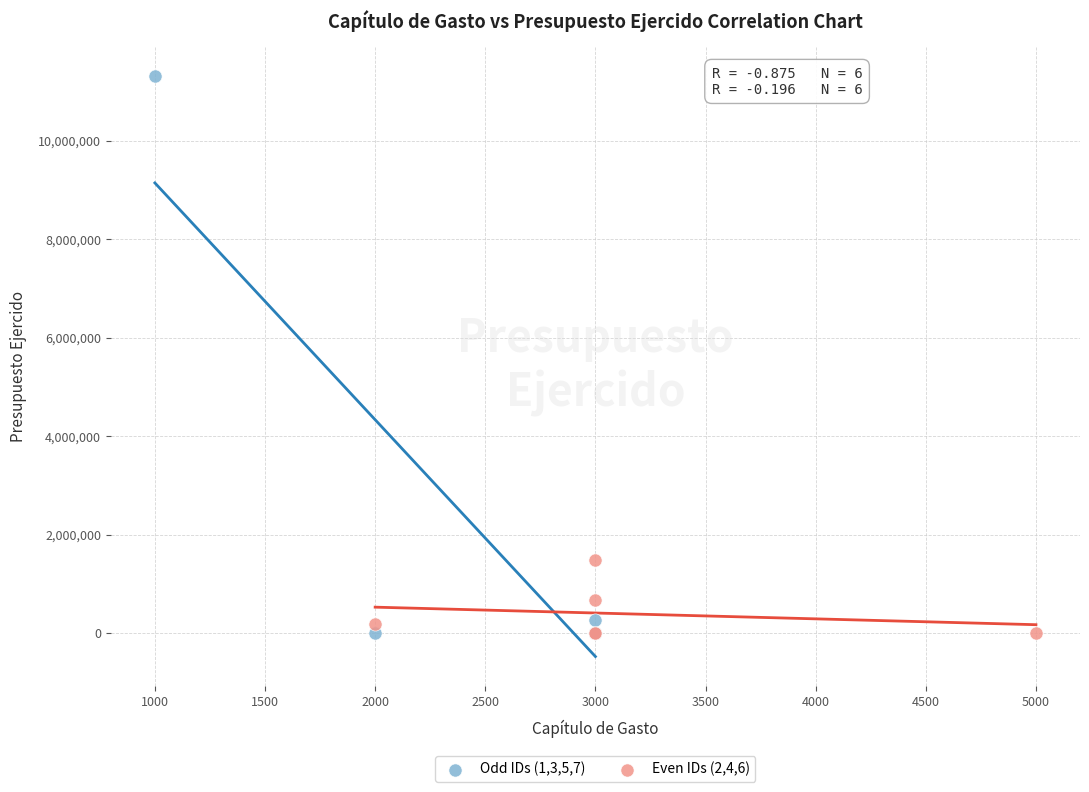

Which series reaches the maximum Y coordinate?

Odd IDs (1,3,5,7)